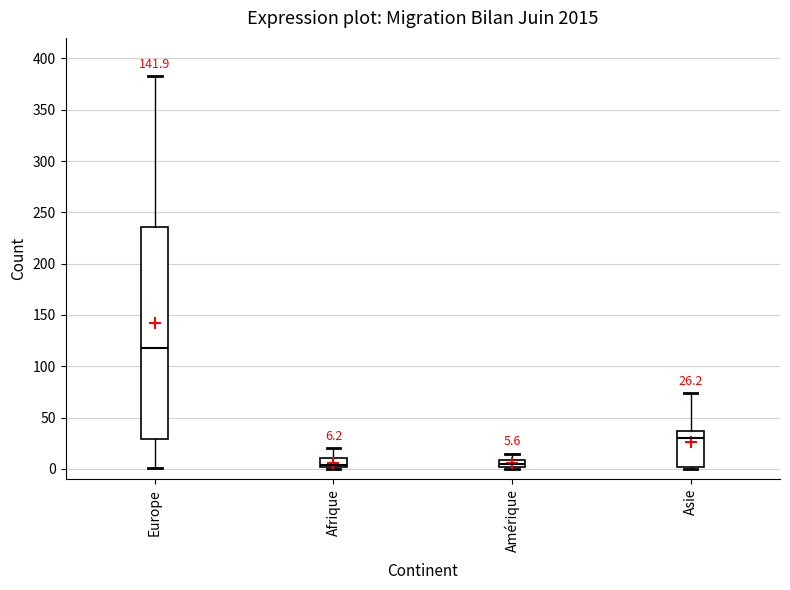

Which box is the tallest, from its lower edge to its upper edge?

Europe